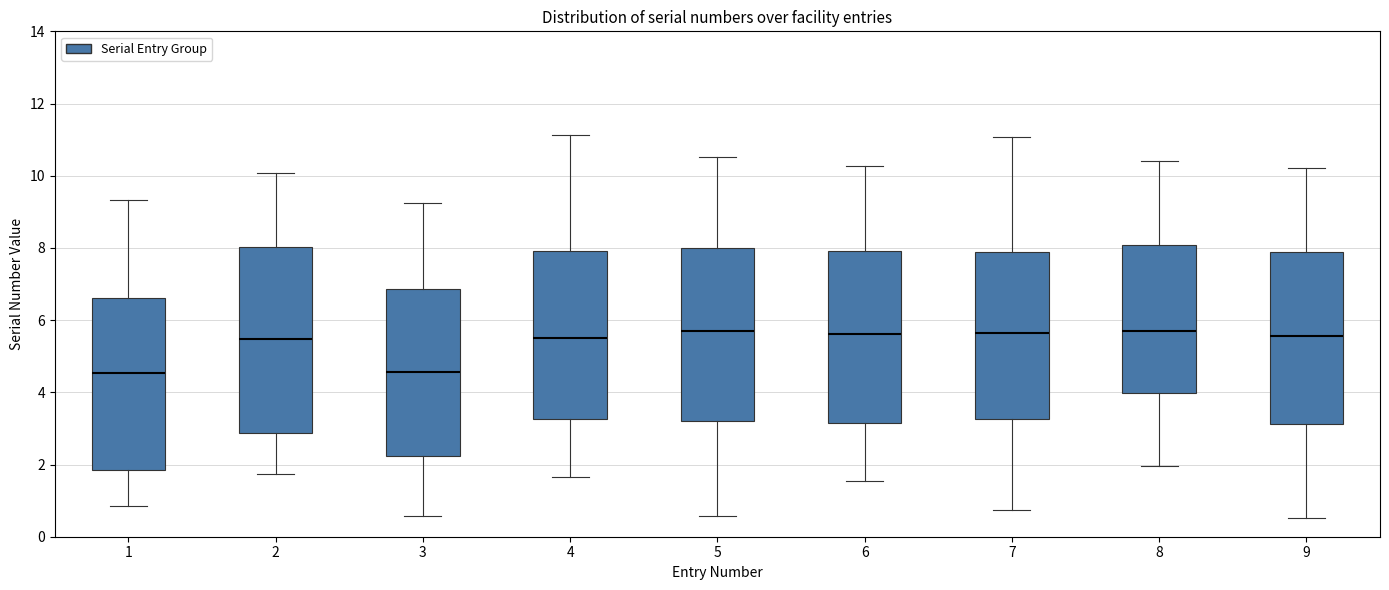

Where does the lower whisker of the box at x = 5 end on the y-axis? The values are not printed on the chart, so give them approximately, as read against the axis.

0.6